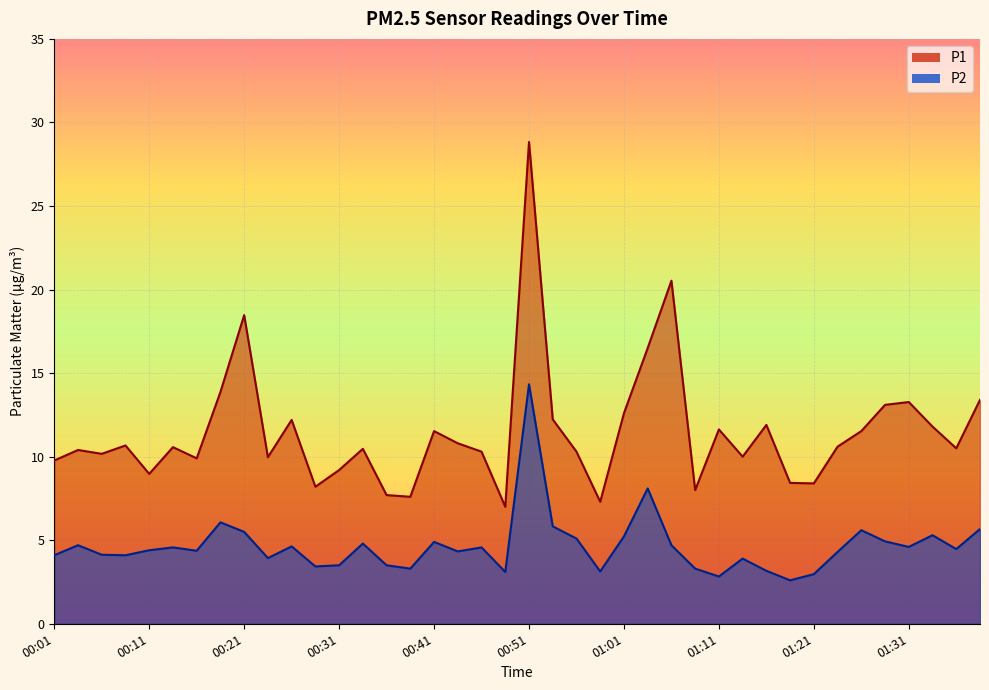

What is the difference between the highest and lowest values at 00:48?

3.9